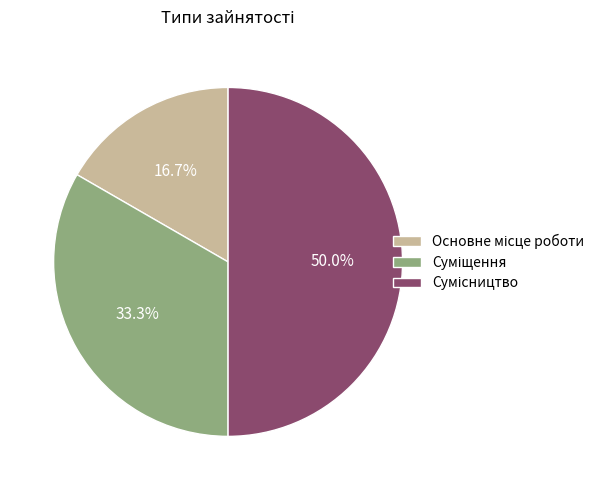

How many slices are in this pie chart?

3